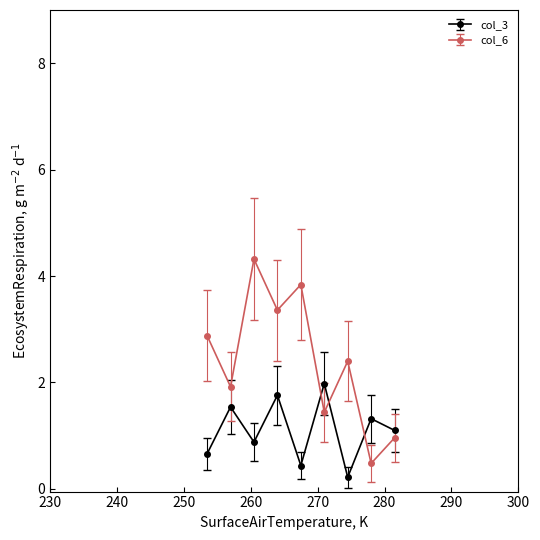

How many lines are shown in the chart?

2